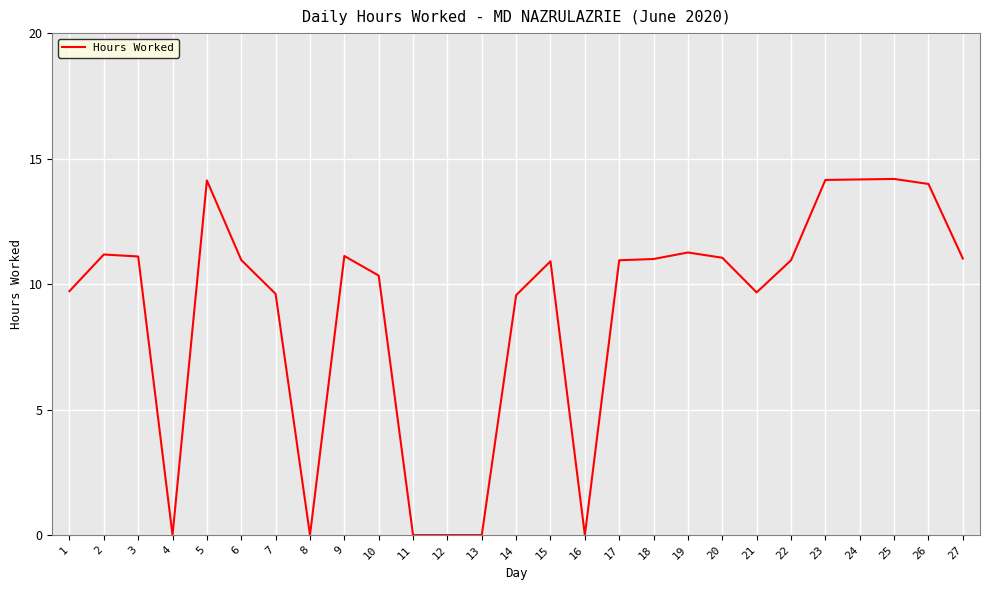

At which label does the data first exceed 10?

2